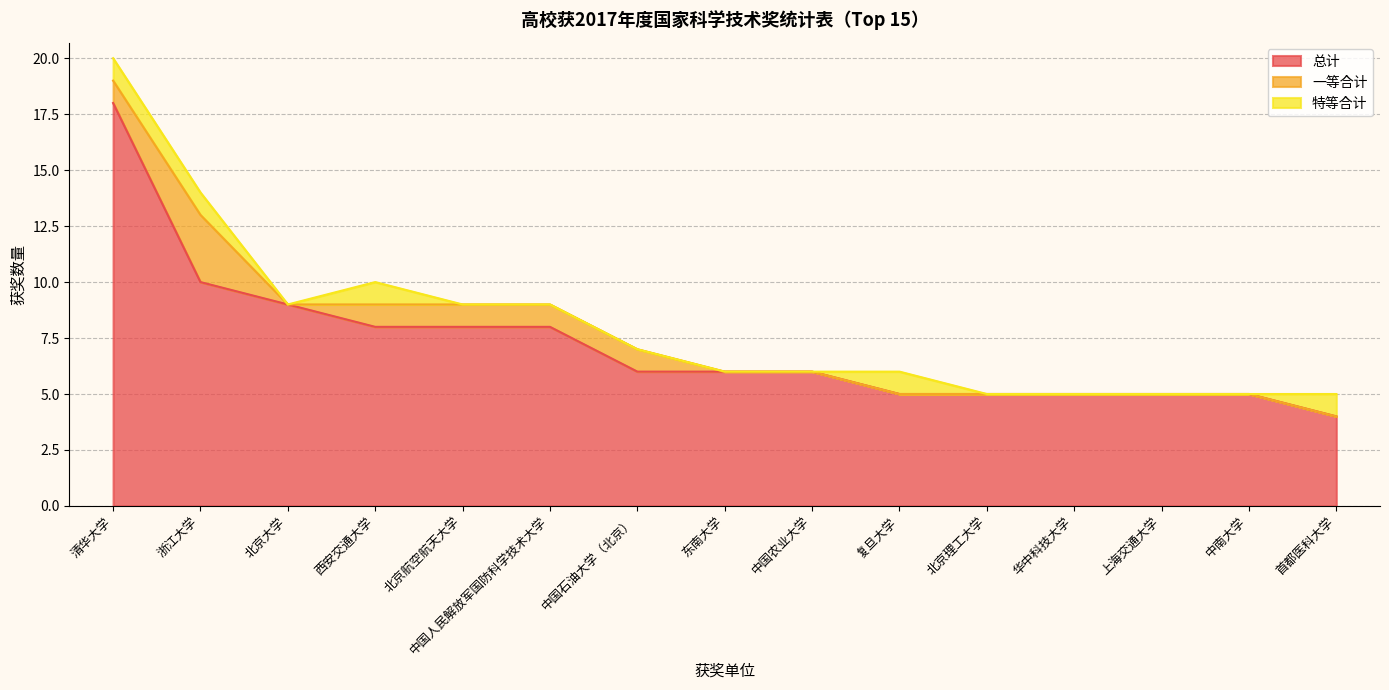

What is the difference between the 总计 values at 北京大学 and 上海交通大学?

4